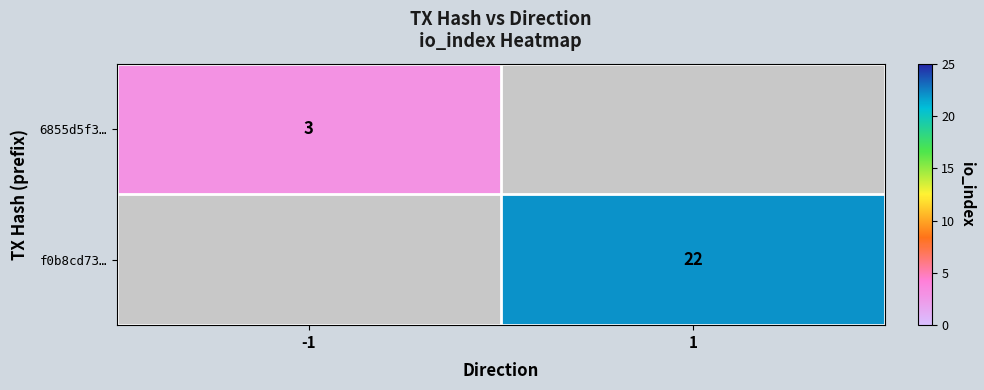

The value of f0b8cd73… at 1 is 22. True or false?

True